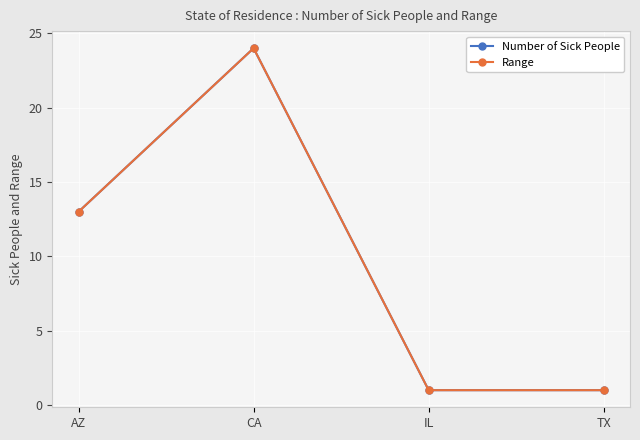

At how many categories does at least one series exceed 13?

1